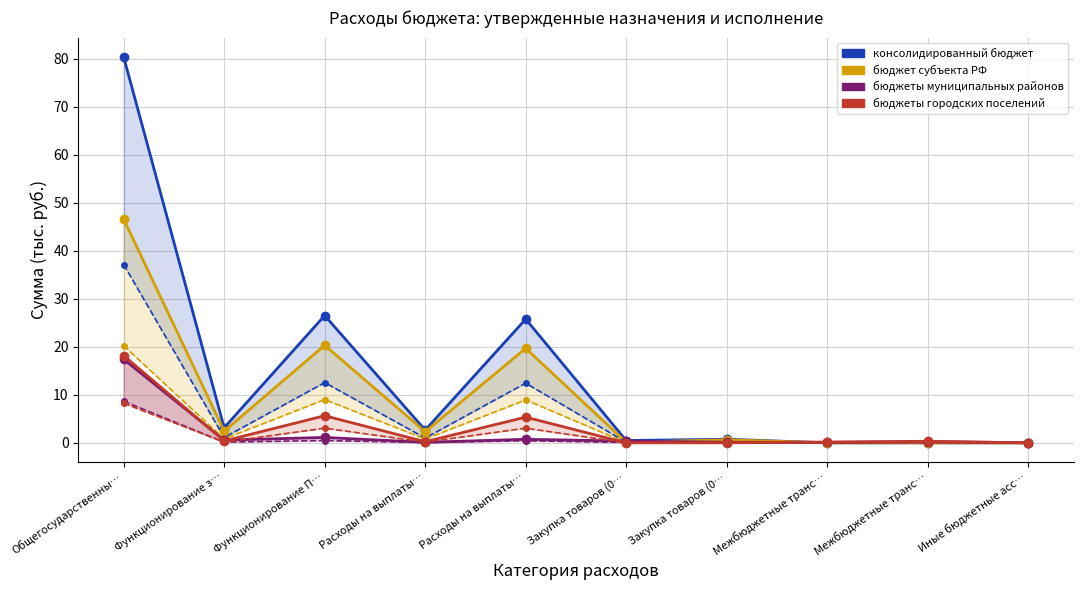

What is the label of the 1st point from the right?

Иные бюджетные асс…